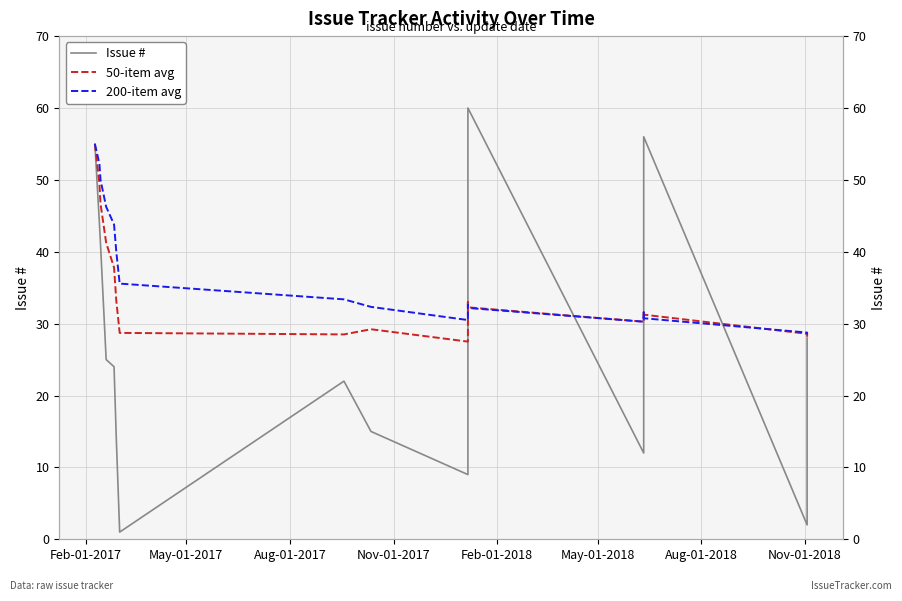

Which category has the highest value in the 200-item avg series?

Feb-01-2017